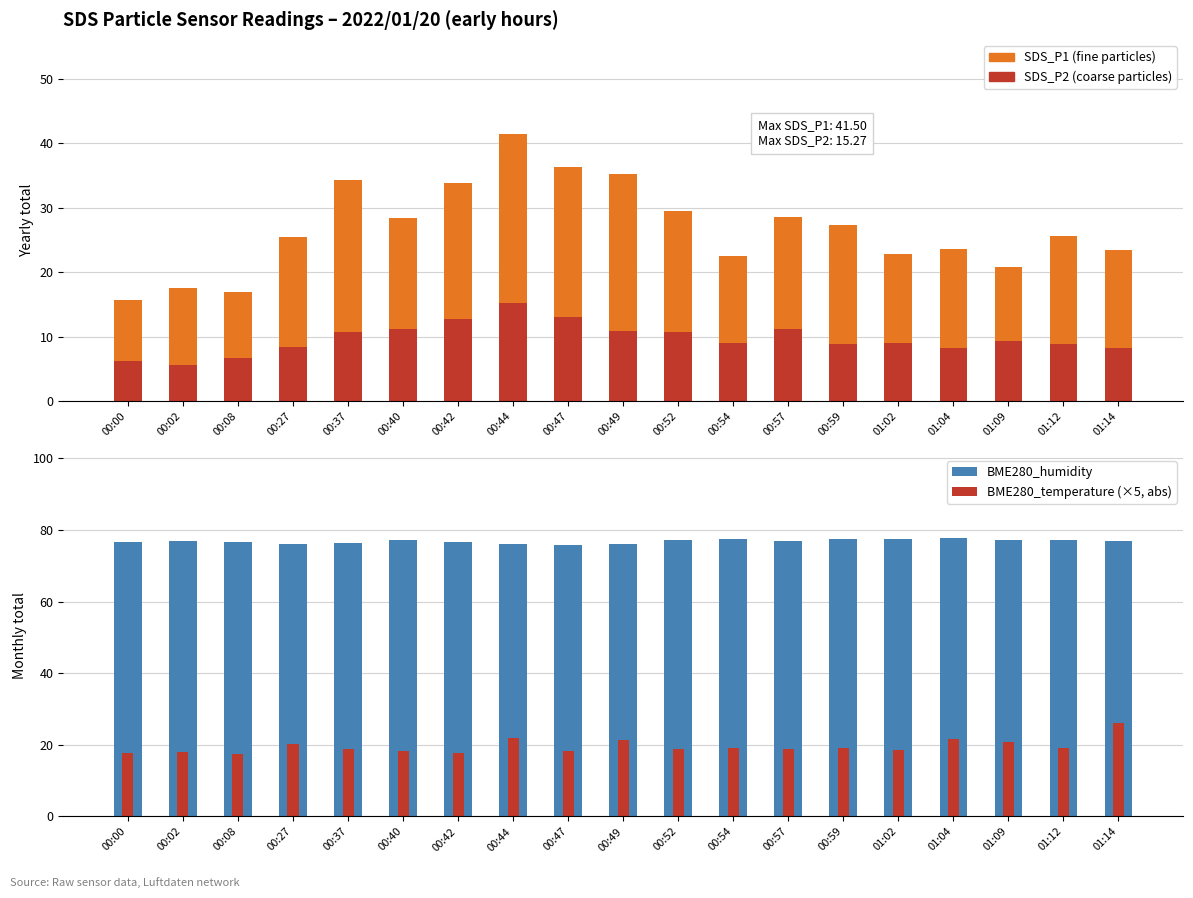

What is the label of the 3rd bar from the right?

01:09